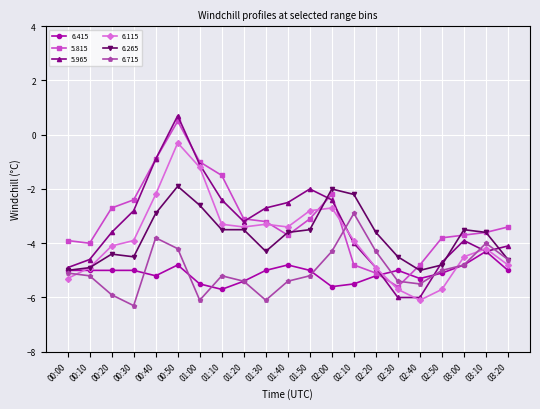

At which category does 6.715 reach its first local peak?

00:40